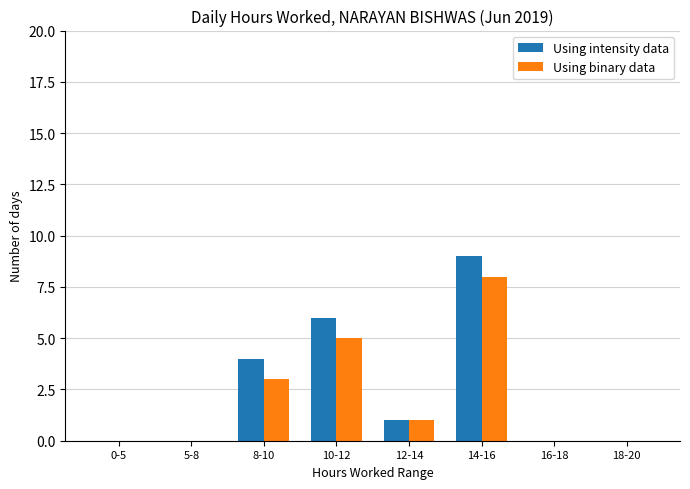

What is the sum of all Using binary data values?

17